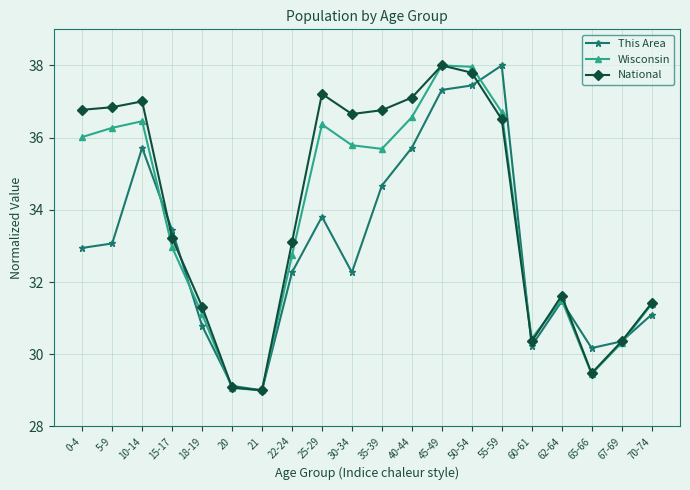

Reading right to left, transcribe all the data shown in this chart.

This Area: 70-74=31.1	67-69=30.4	65-66=30.2	62-64=31.5	60-61=30.2	55-59=38.0	50-54=37.4	45-49=37.3	40-44=35.7	35-39=34.7	30-34=32.3	25-29=33.8	22-24=32.3	21=29.0	20=29.1	18-19=30.8	15-17=33.4	10-14=35.7	5-9=33.1	0-4=32.9
Wisconsin: 70-74=31.4	67-69=30.3	65-66=29.5	62-64=31.5	60-61=30.4	55-59=36.7	50-54=38.0	45-49=38.0	40-44=36.6	35-39=35.7	30-34=35.8	25-29=36.4	22-24=32.7	21=29.0	20=29.1	18-19=31.1	15-17=33.0	10-14=36.5	5-9=36.3	0-4=36.0
National: 70-74=31.4	67-69=30.4	65-66=29.5	62-64=31.6	60-61=30.4	55-59=36.5	50-54=37.8	45-49=38.0	40-44=37.1	35-39=36.8	30-34=36.7	25-29=37.2	22-24=33.1	21=29.0	20=29.1	18-19=31.3	15-17=33.2	10-14=37.0	5-9=36.8	0-4=36.8